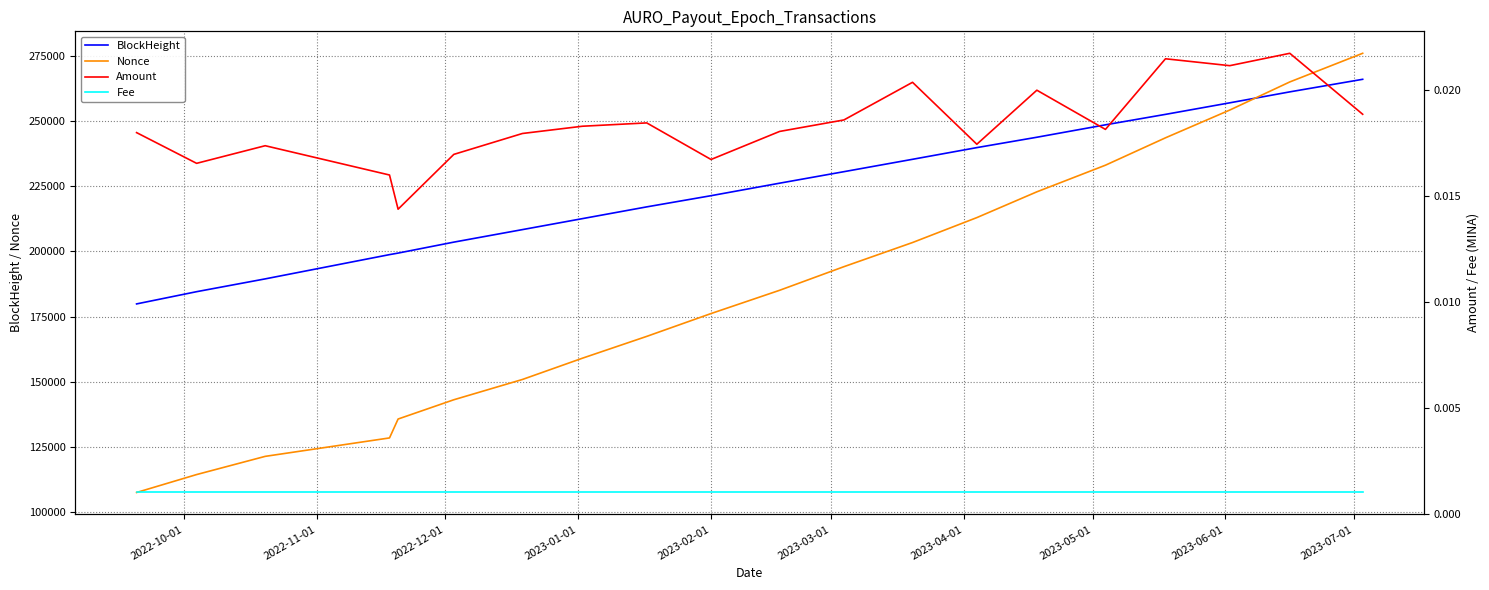

True or false: Nonce and Fee cross at least once.

False